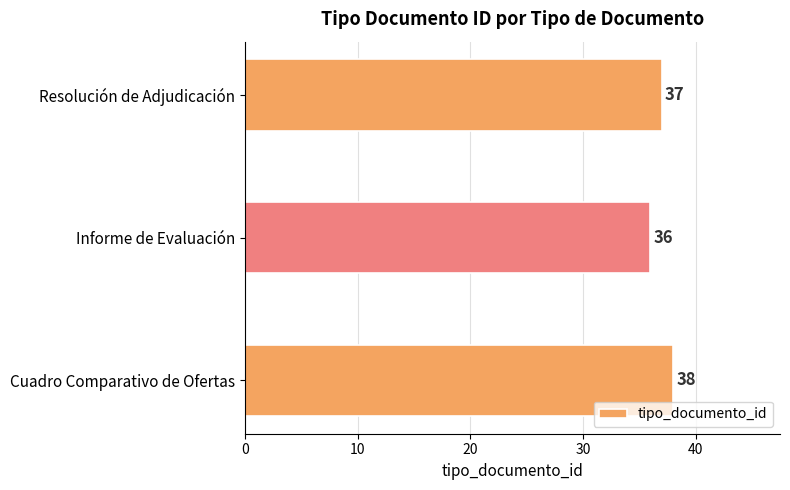

Which category has the lowest value across all series?

Informe de Evaluación